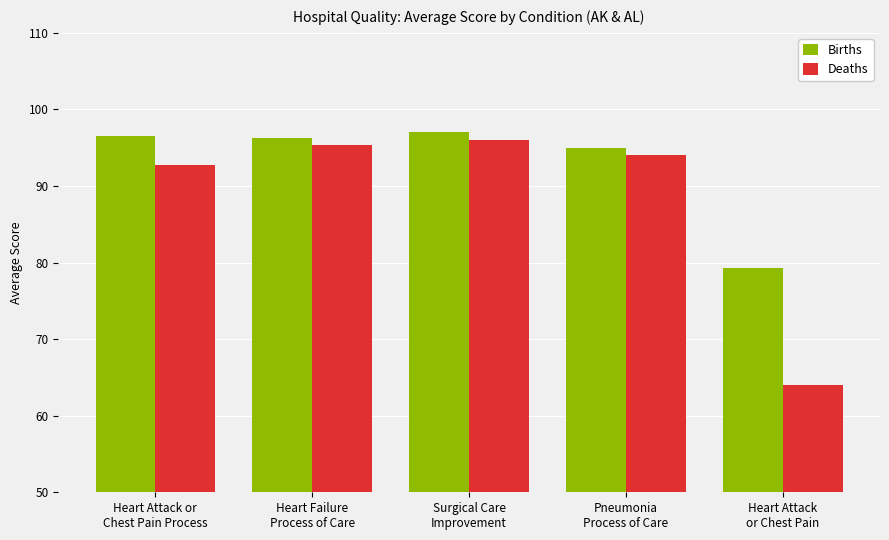

At which label does Births first exceed 96?

Heart Attack or
Chest Pain Process